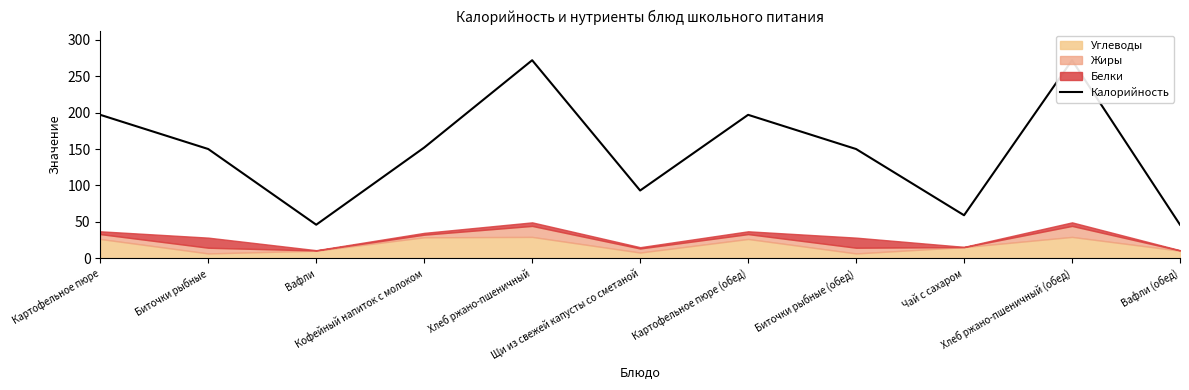

What is the smallest value displayed?

46